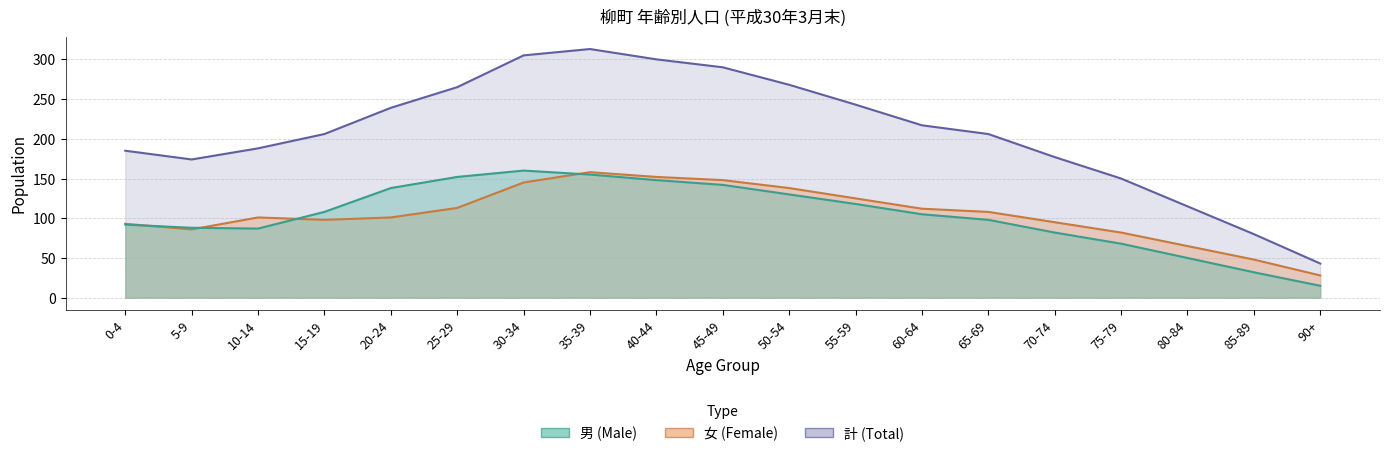

How many categories are shown in the chart?

19